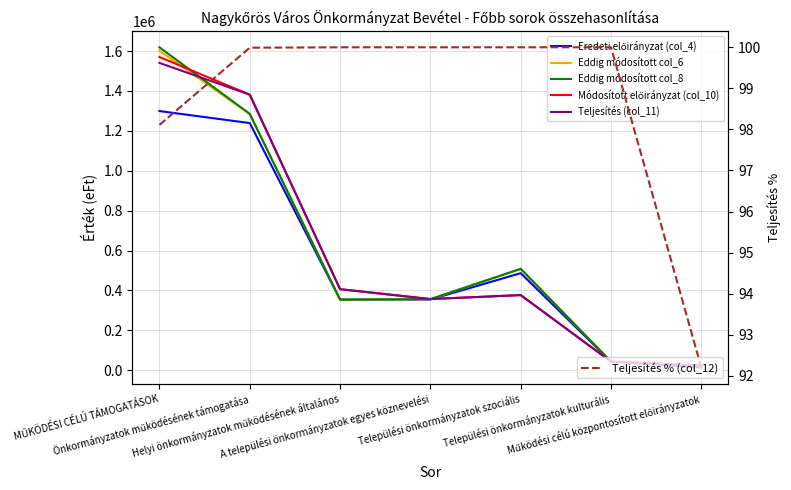

True or false: Teljesítés (col_11) and Eddig módosított col_8 intersect in this chart.

True